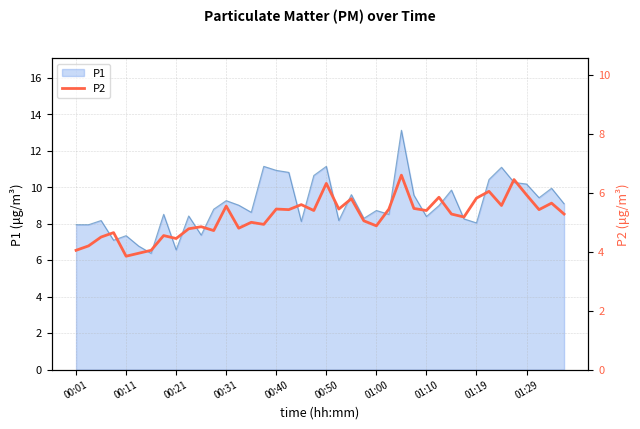

The value of P1 at 00:11 is 4.3. True or false?

False